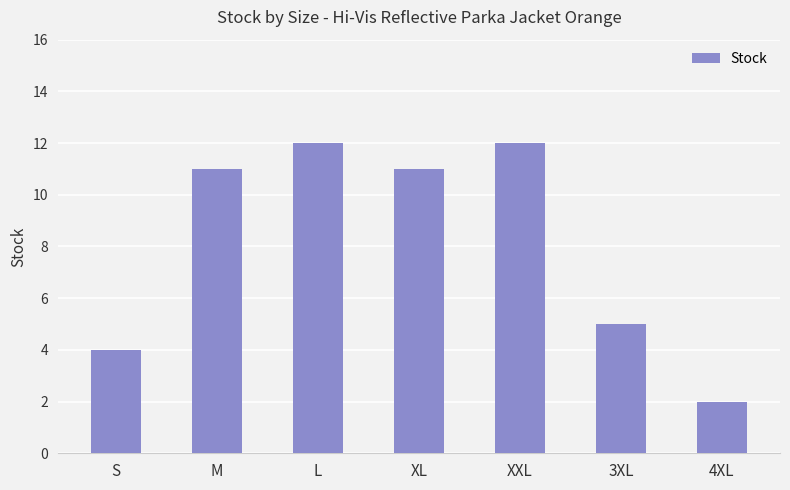

At which label is the value closest to 7?

3XL